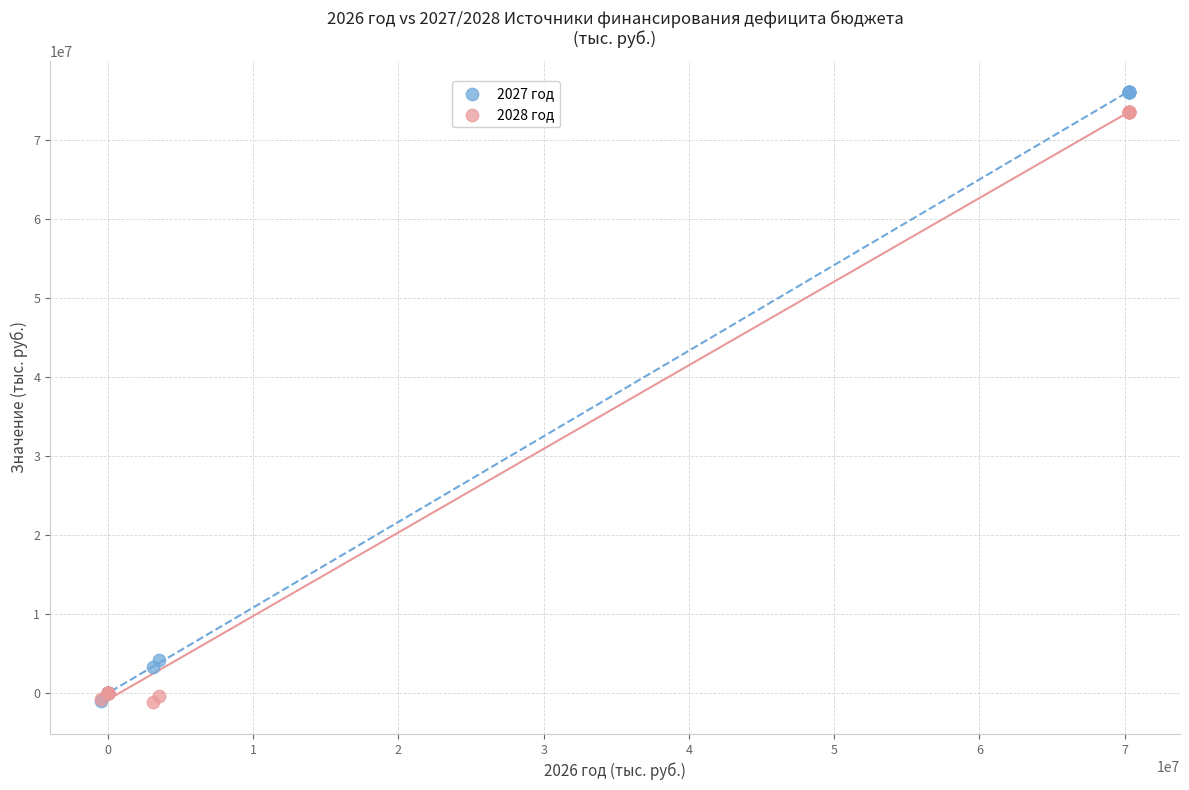

Across all series, what Y value is closest to 37499806?

4219717.6